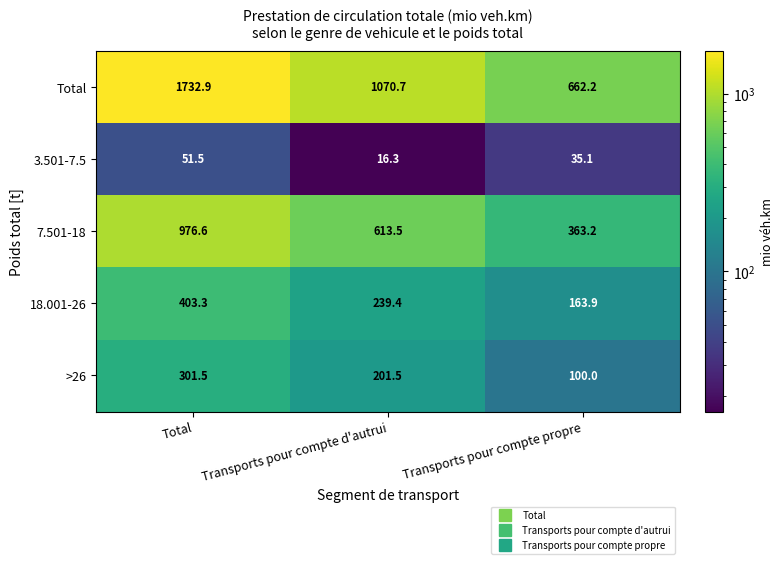

How many data points in 18.001-26 are less than 239?

1